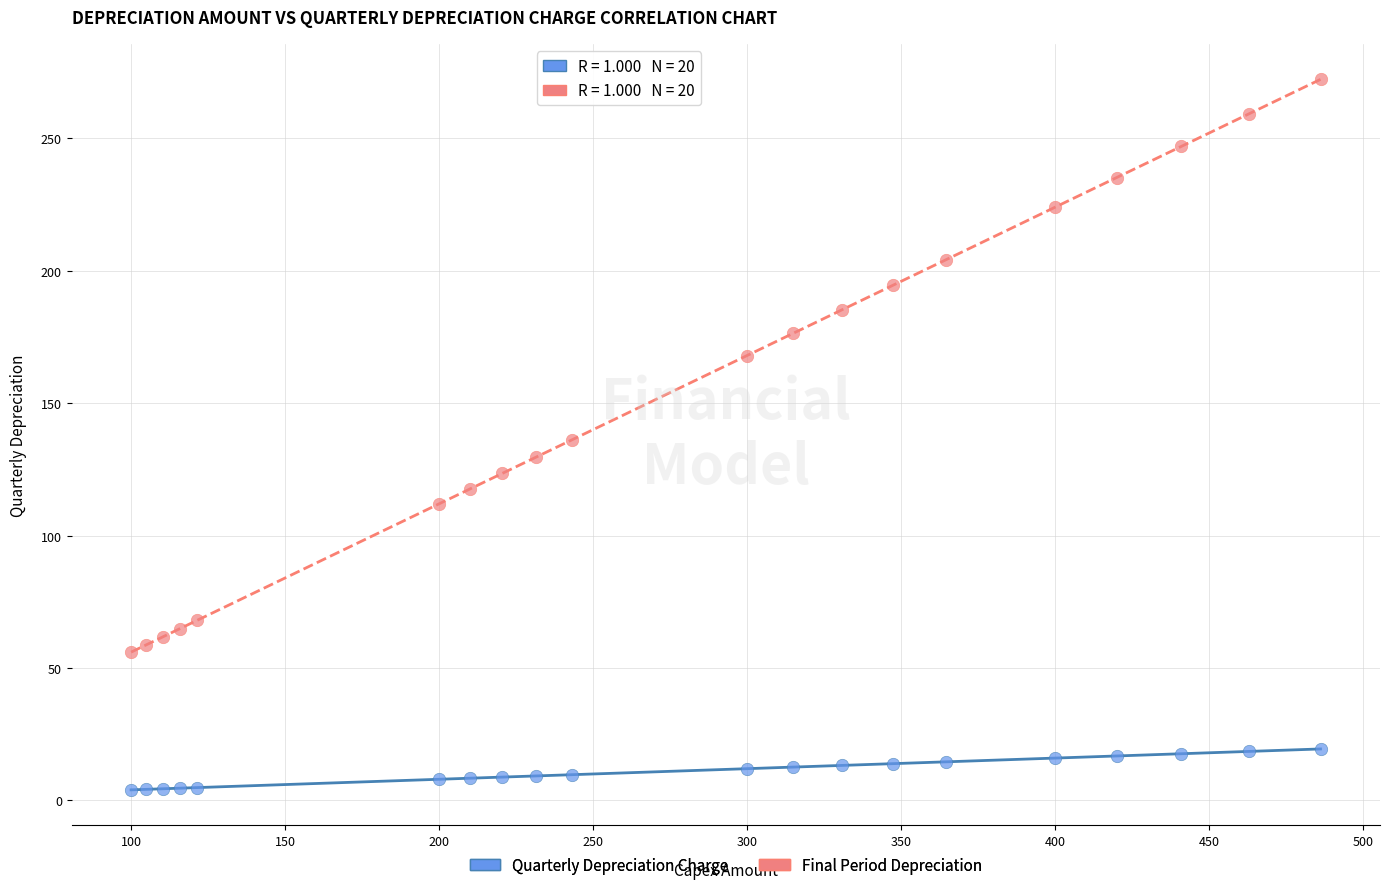

Which series has the widest spread of Y values?

Final Period Depreciation